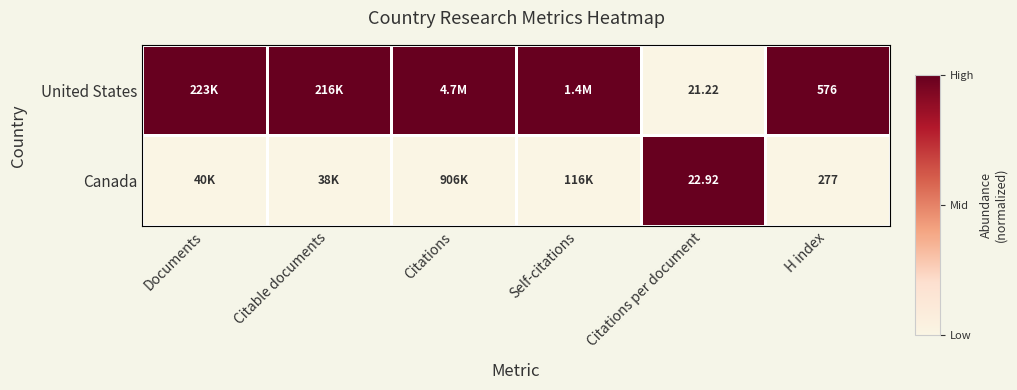

What is the total value across all series at Citations per document?

1